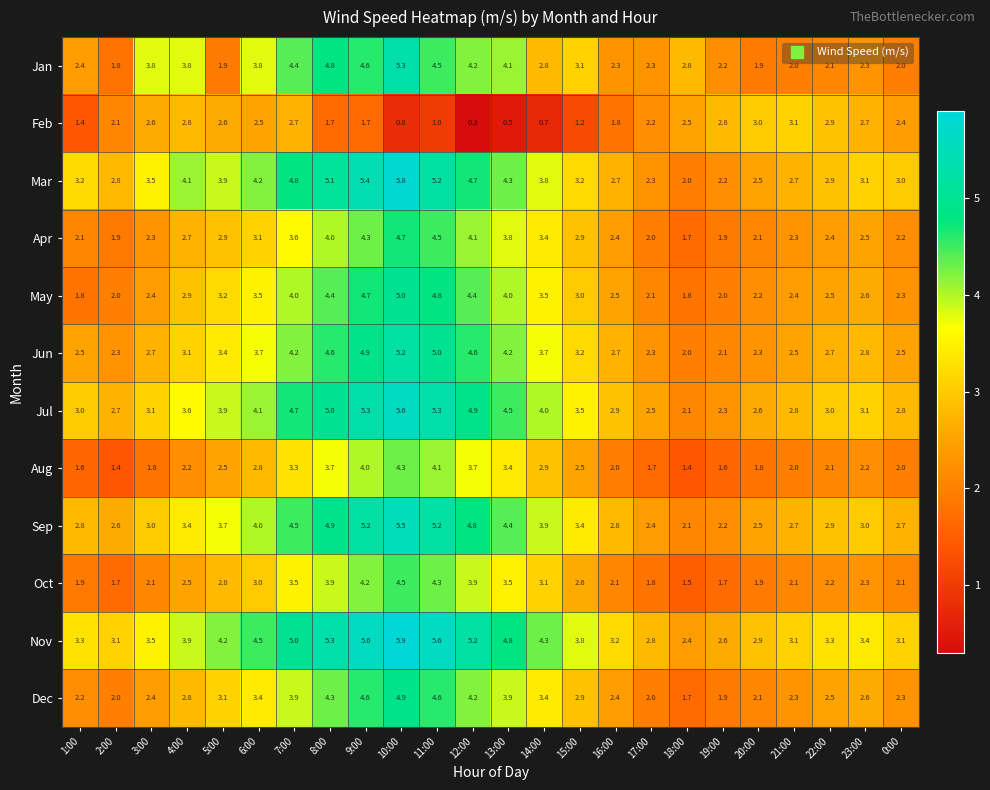

What is the difference between the highest and lowest values at 14:00?

3.6